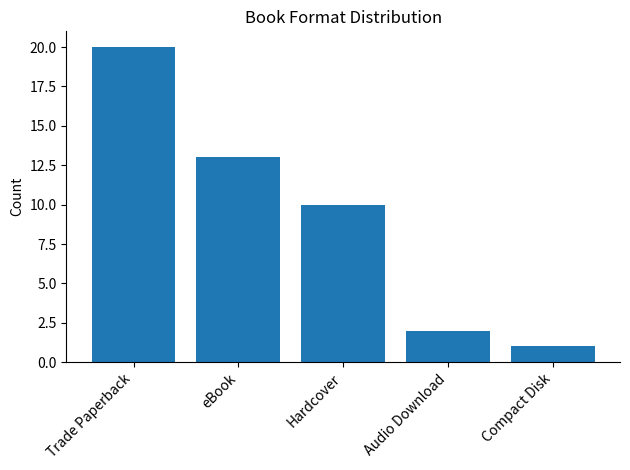

Rank the categories by value from highest to lowest.

Trade Paperback, eBook, Hardcover, Audio Download, Compact Disk